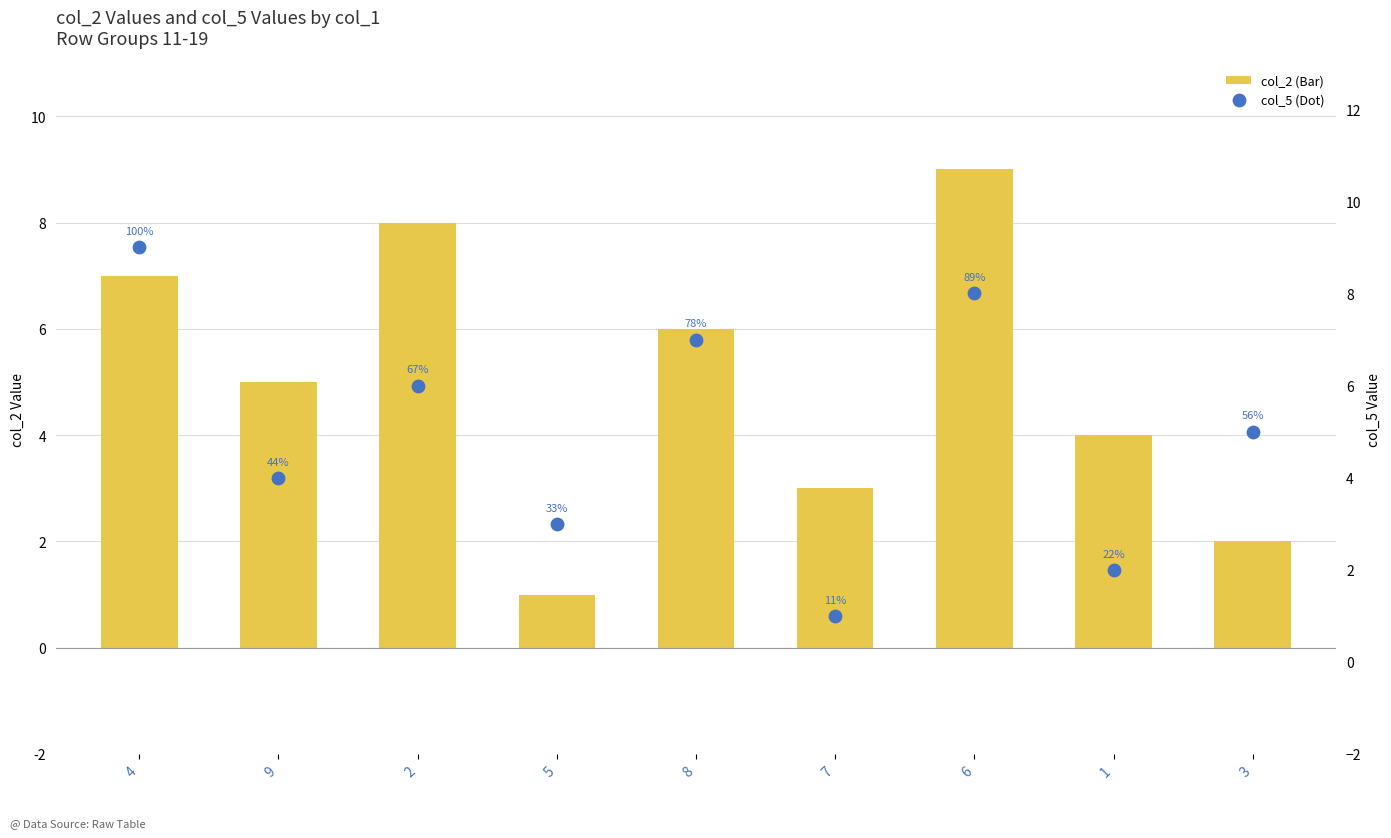

Which series has the largest total across all categories?

col_2 (Bar)